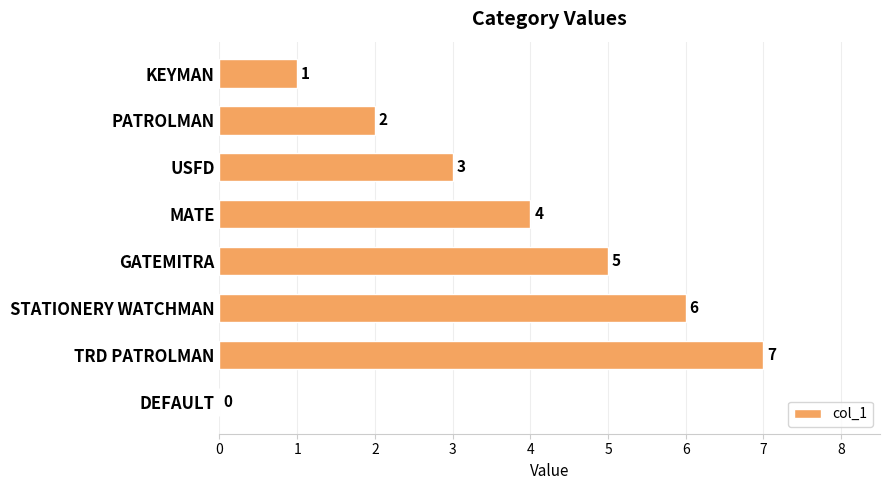

Reading bottom to top, what are all the values shown in this chart?

DEFAULT=0	TRD PATROLMAN=7	STATIONERY WATCHMAN=6	GATEMITRA=5	MATE=4	USFD=3	PATROLMAN=2	KEYMAN=1